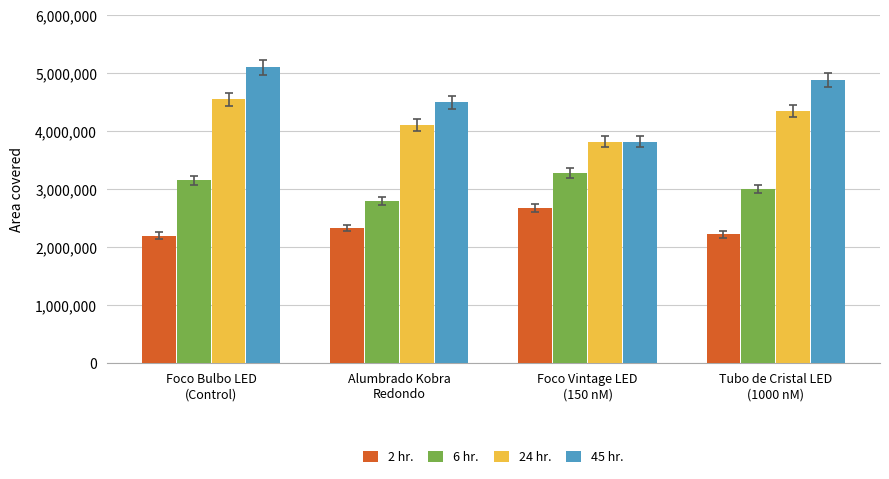

Rank the series by their maximum value, from highest to lowest.

45 hr., 24 hr., 6 hr., 2 hr.